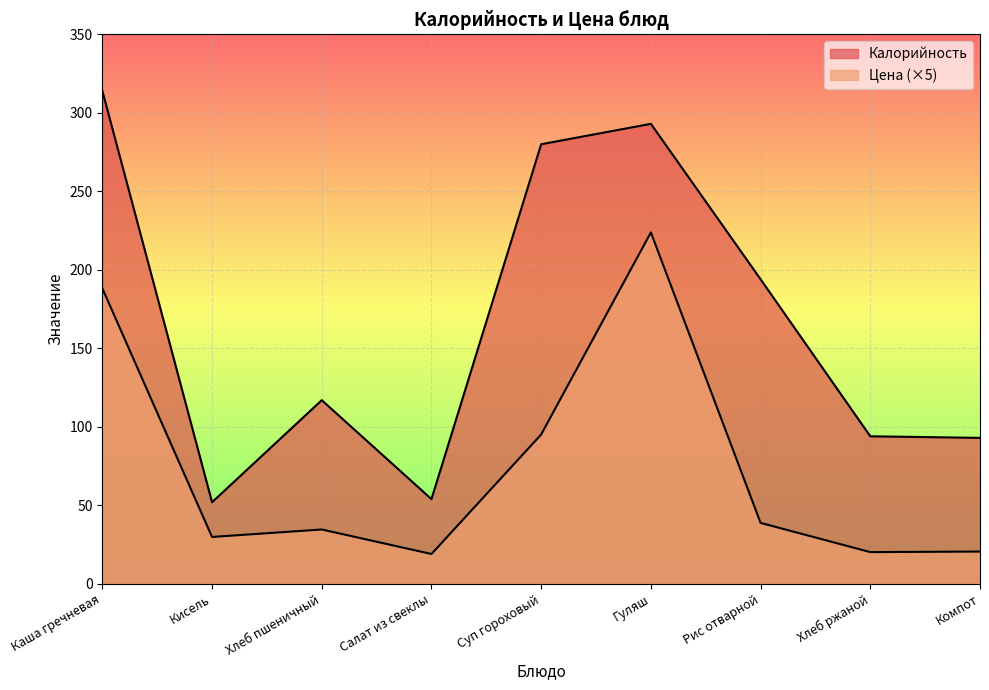

True or false: Калорийность has a value of 494.1 at Каша гречневая.

False